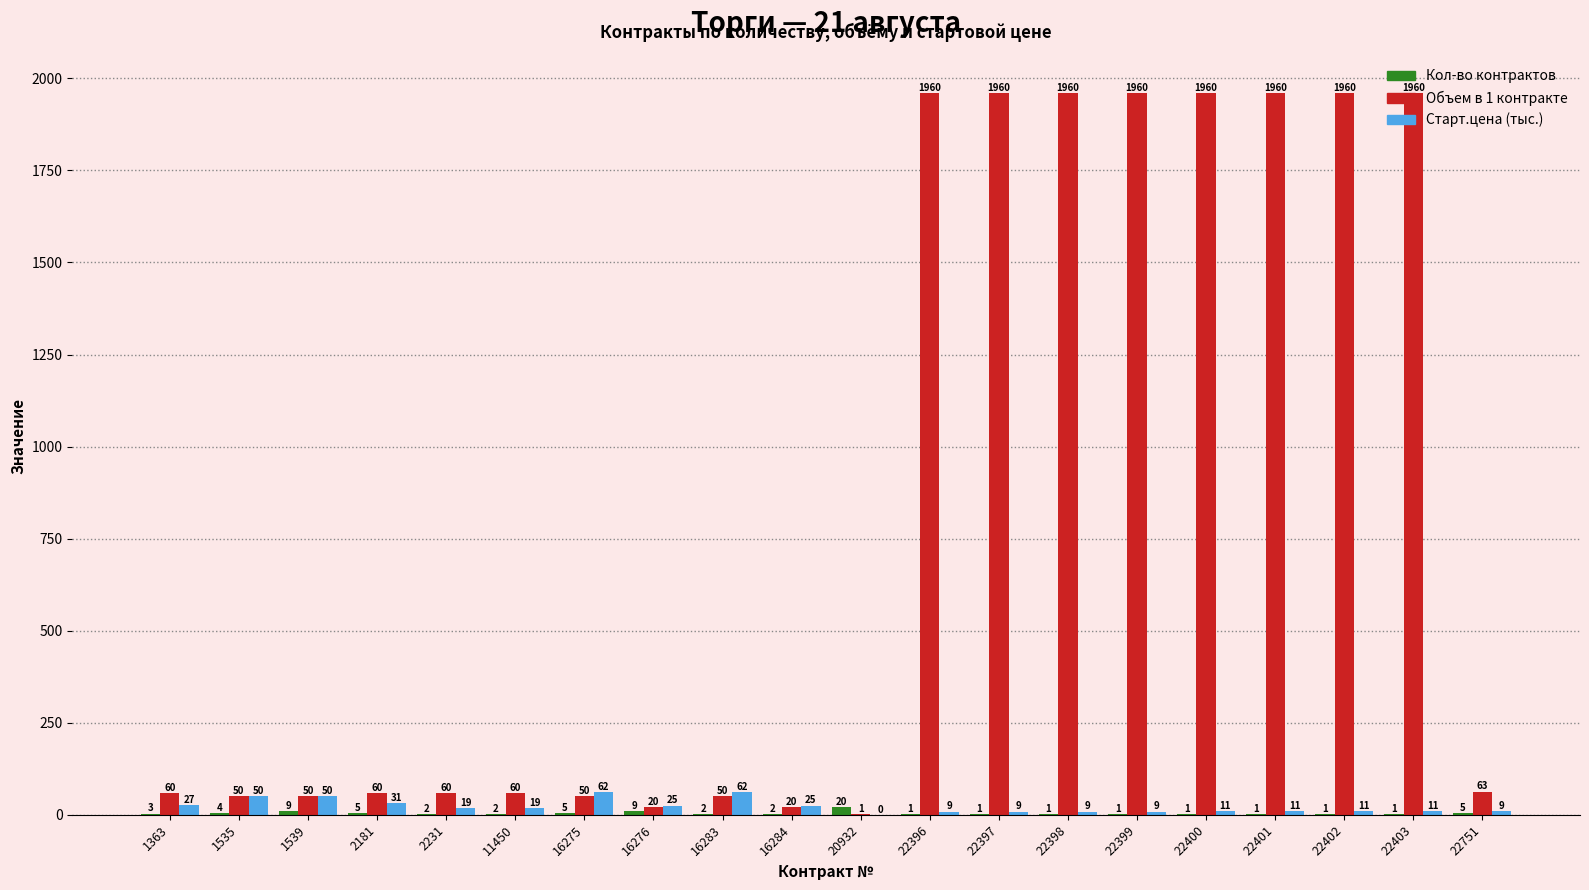

Count the number of categories in the chart.

20